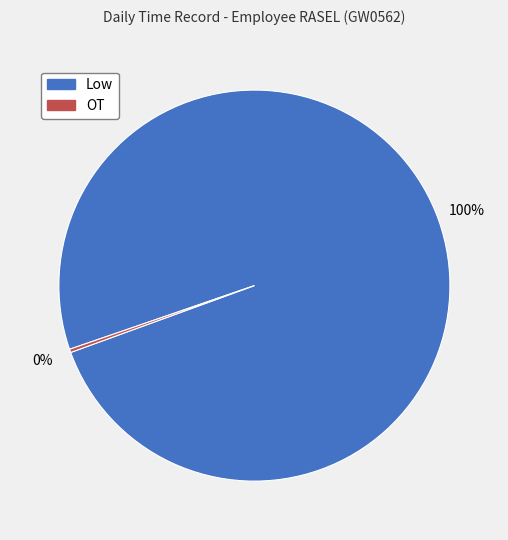

Is there any slice that represents more than half of the pie?

Yes